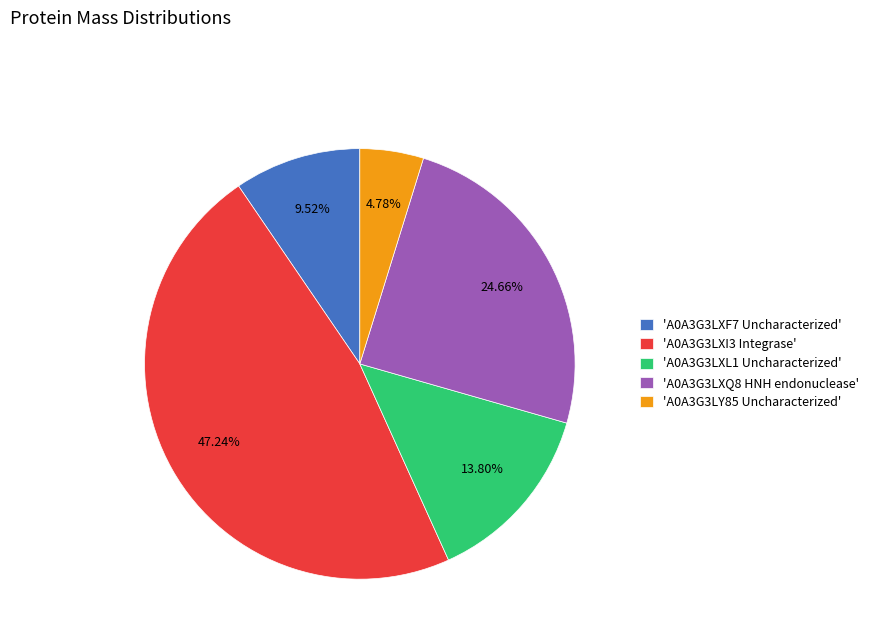

Is there any slice that represents more than half of the pie?

No